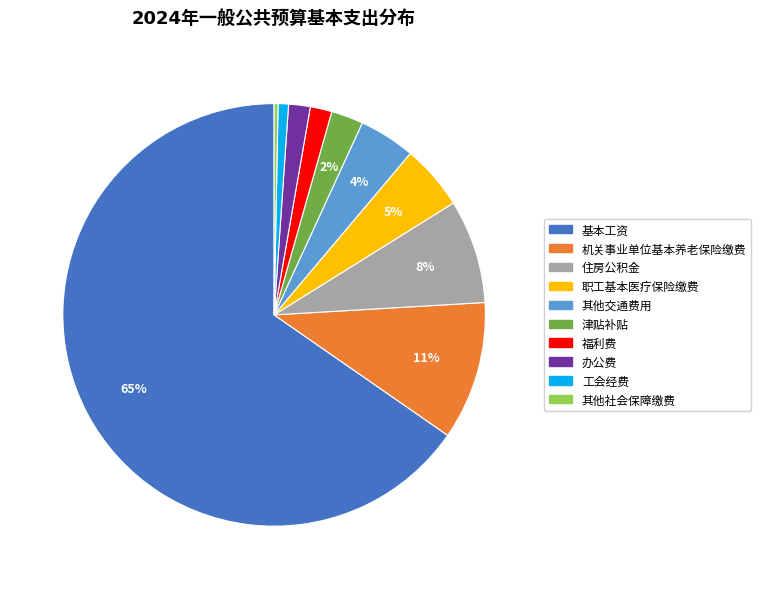

True or false: 福利费 accounts for 11% of the total.

False